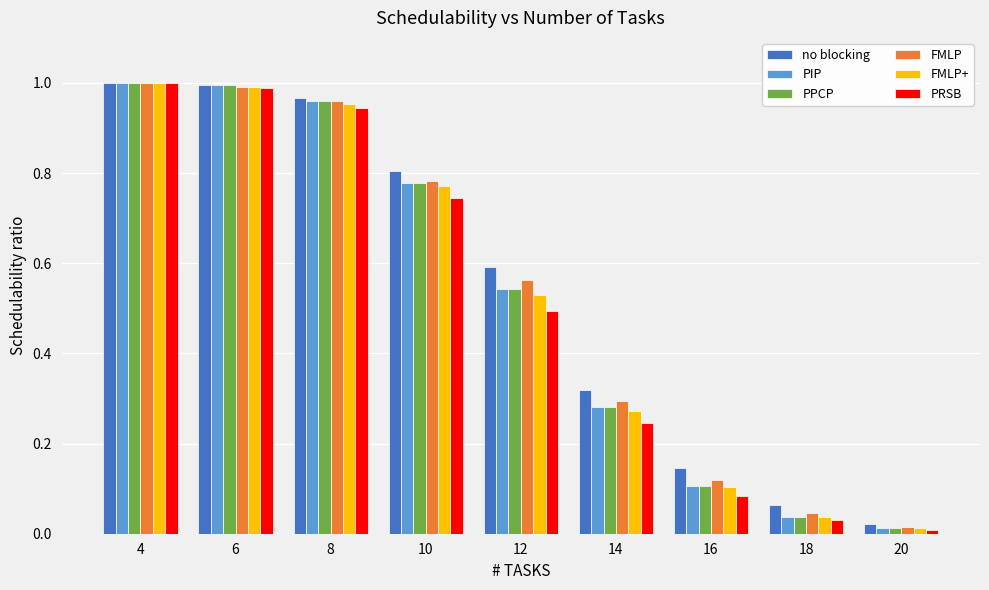

The value of PRSB at 4 is 1.6. True or false?

False